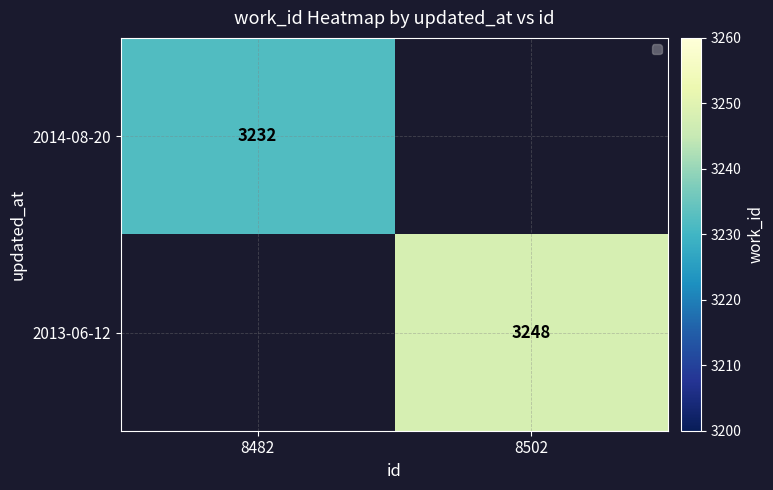

The 2013-06-12 series shows 3248 at 8502. True or false?

True